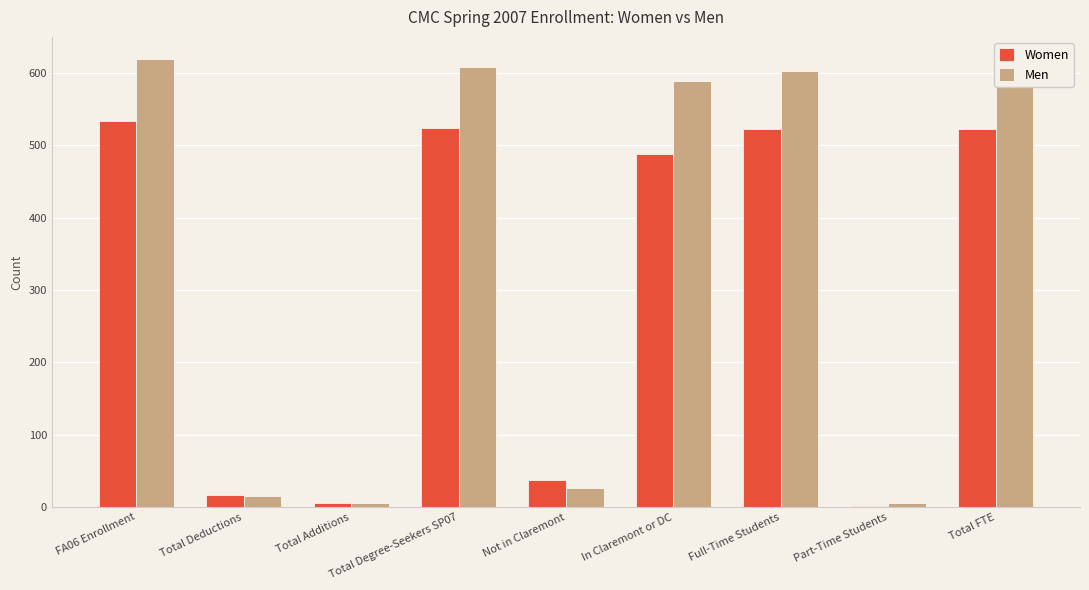

What is the label of the 2nd bar from the left?

Total Deductions